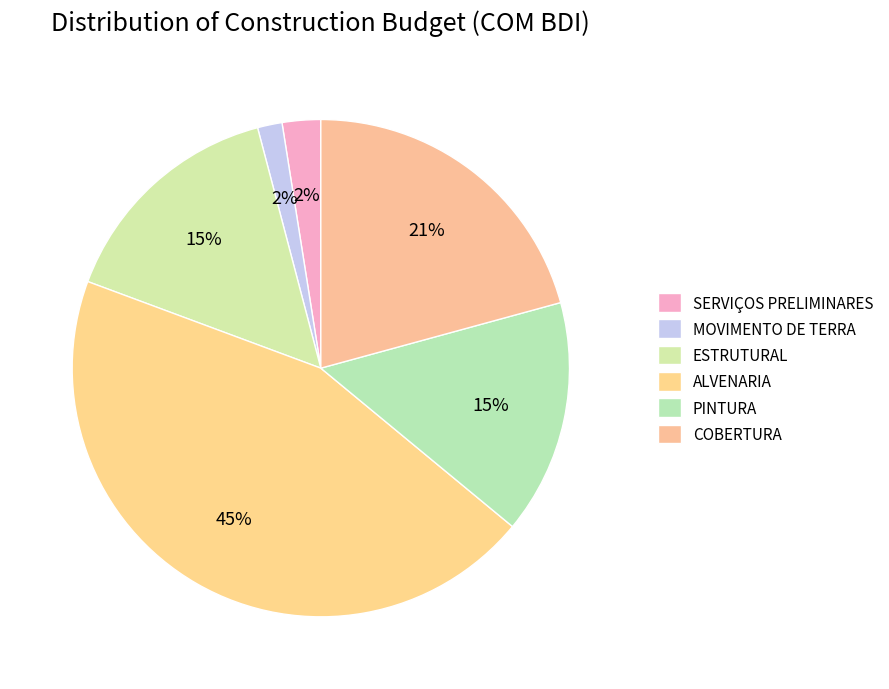

Which category has the smallest portion of the pie?

MOVIMENTO DE TERRA